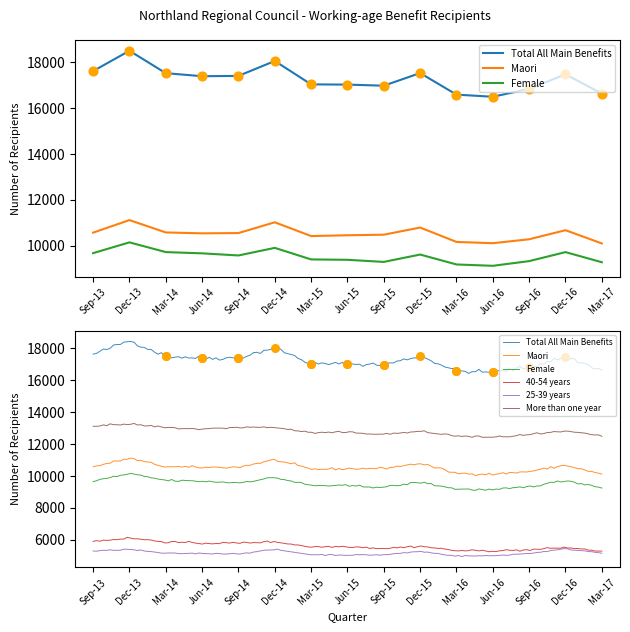

Which series has the largest total across all categories?

Total All Main Benefits